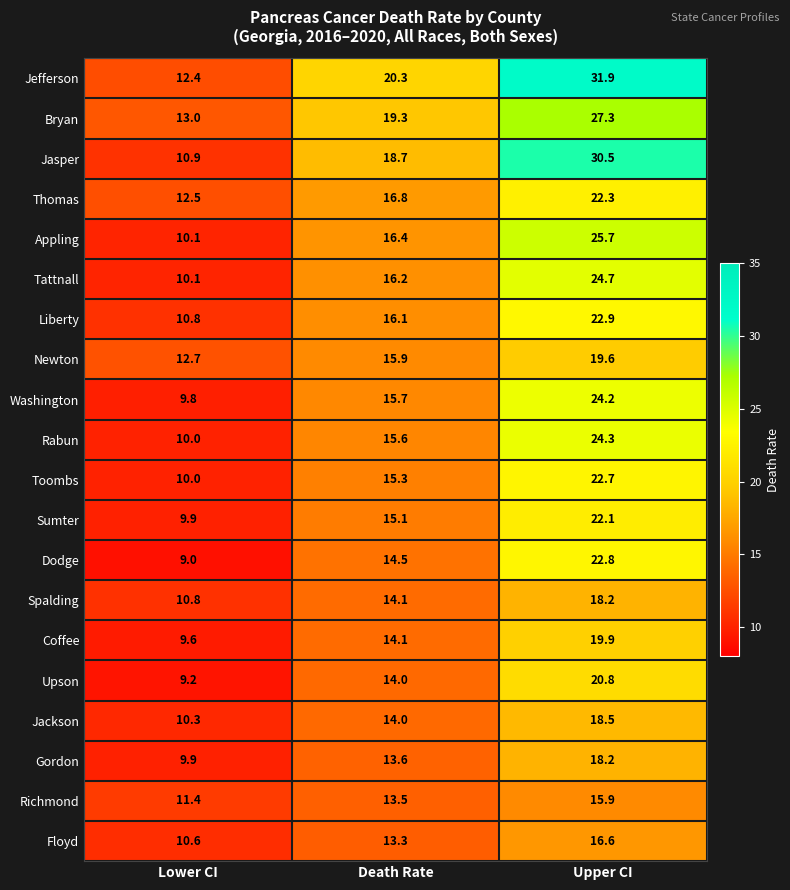

At which label does Tattnall first exceed 16?

Death Rate